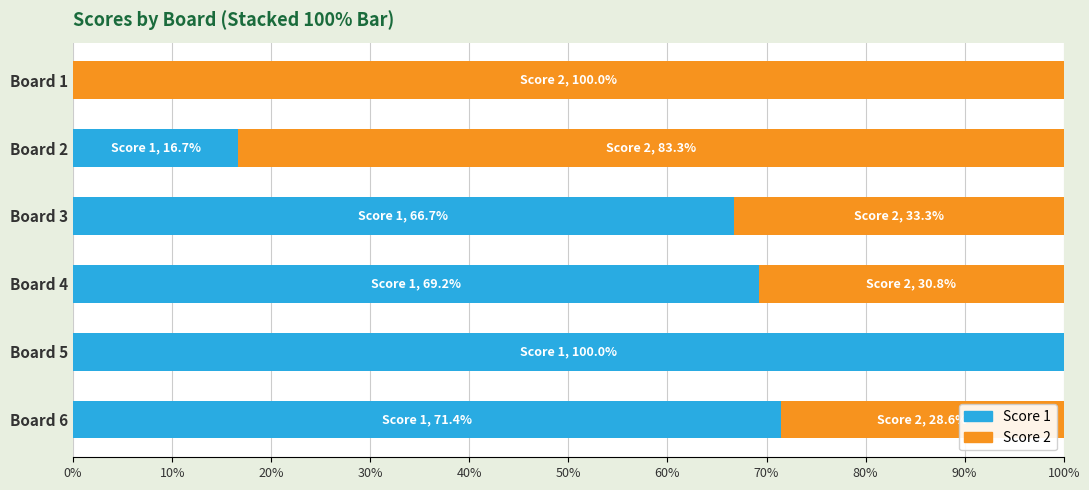

The Score 1 series shows 66.7 at Board 3. True or false?

True